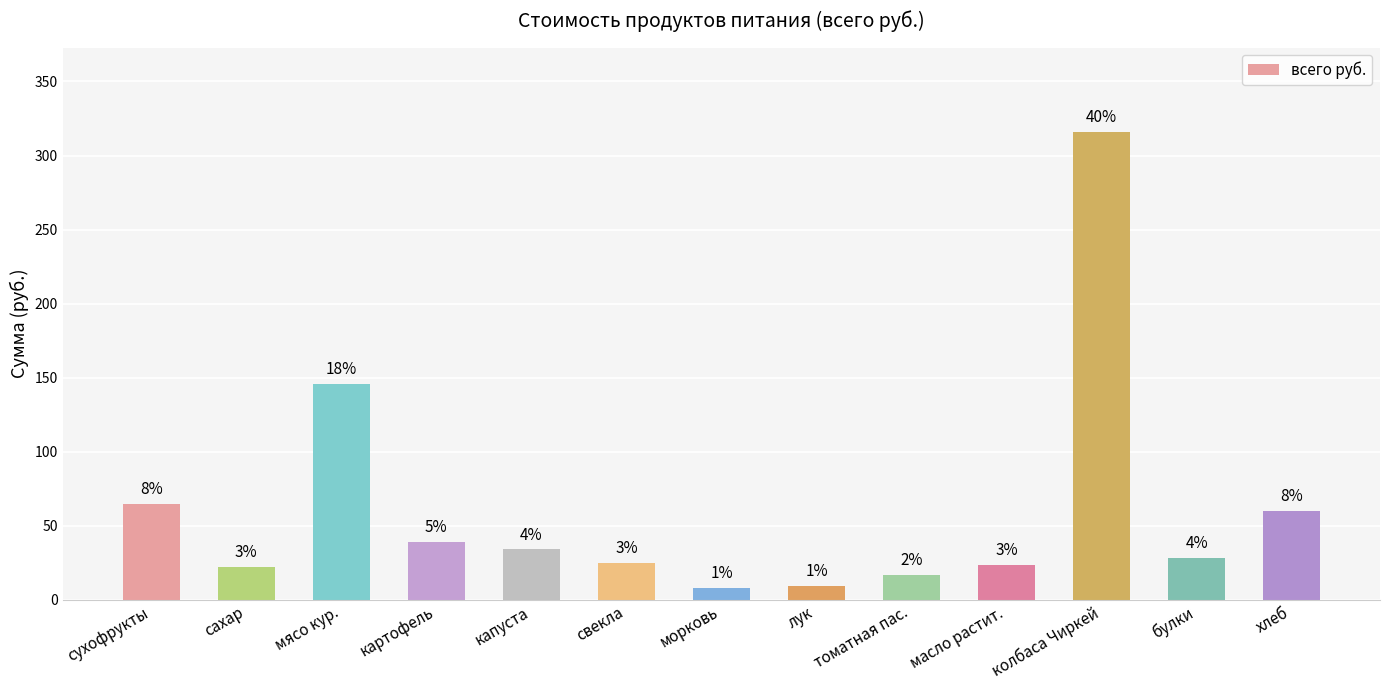

How many bars are there in total?

13